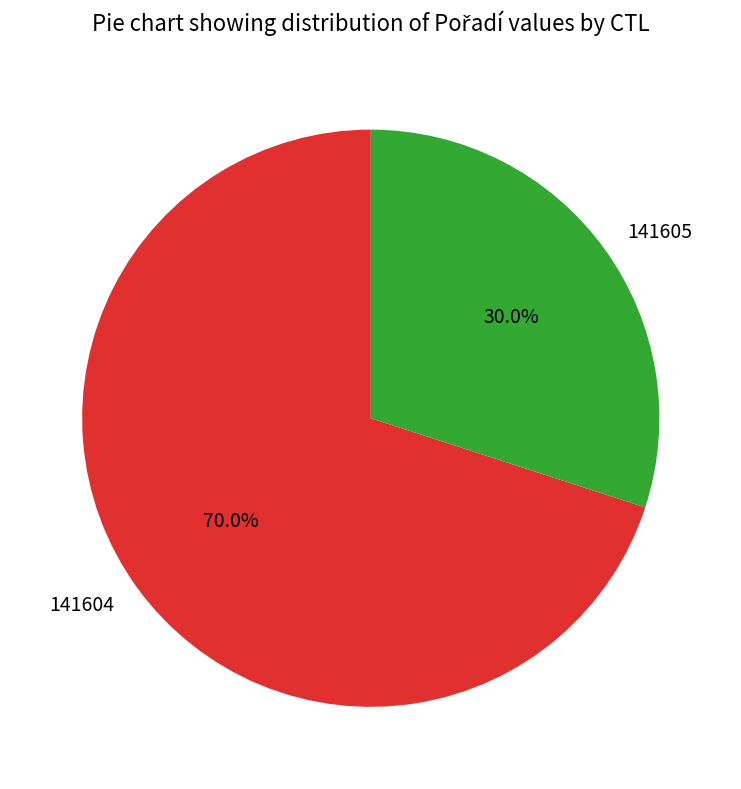

To the nearest percent, what percentage of the pie is 141604?

70%